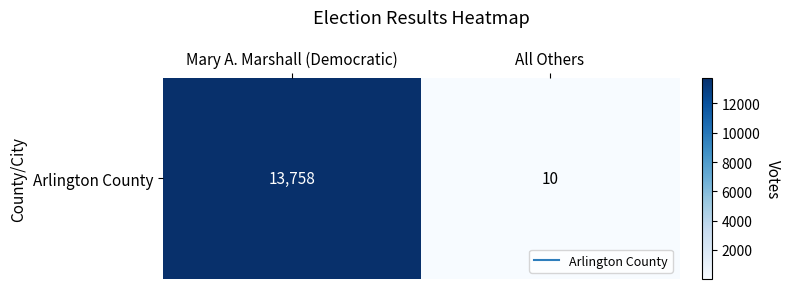

Count the values in the range 10 to 13758.

2